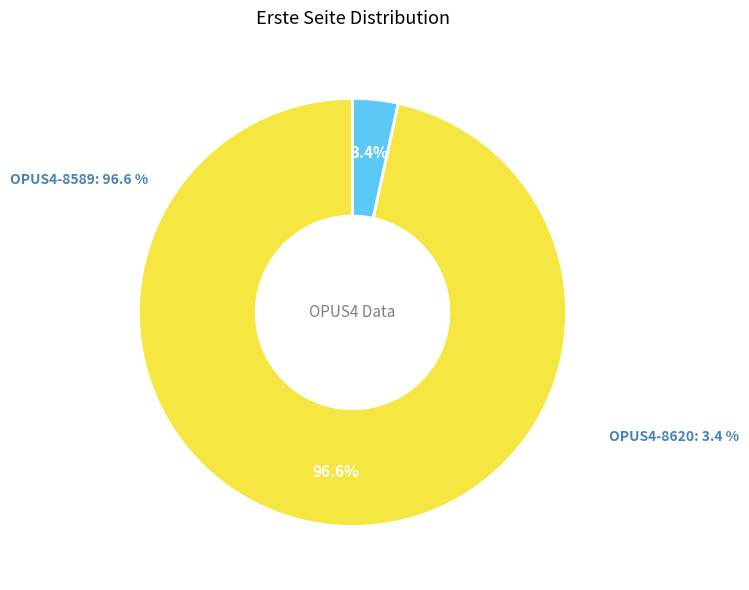

Between OPUS4-8620 and OPUS4-8589, which is larger?

OPUS4-8589